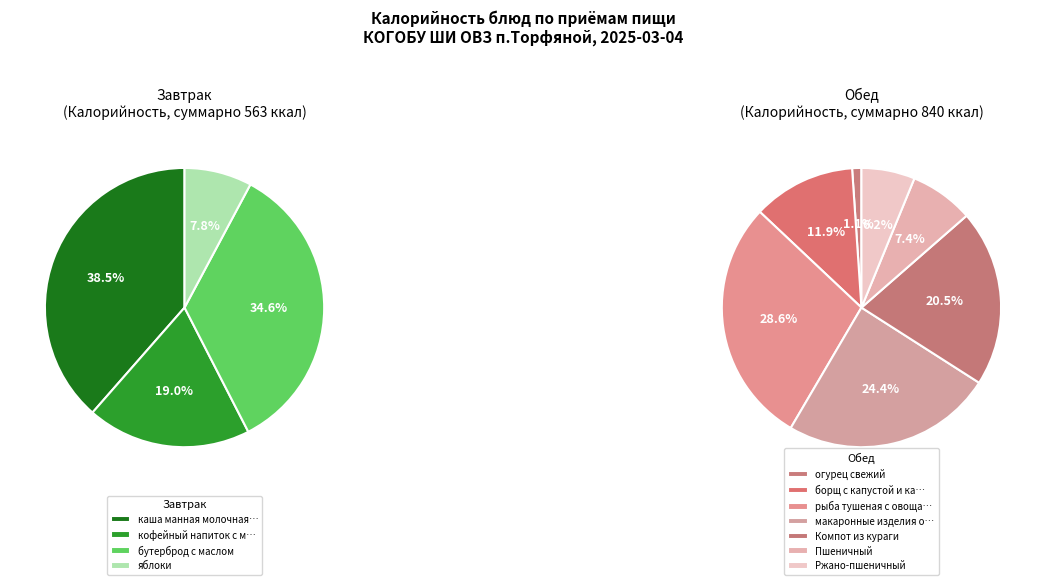

Rank the categories by value from highest to lowest.

рыба тушеная с овощами, каша манная молочная жидкая, макаронные изделия отварные с маслом, бутерброд с маслом, Компот из кураги, кофейный напиток с молоком, борщ с капустой и картофелем со сметаной, Пшеничный, Ржано-пшеничный, яблоки, огурец свежий